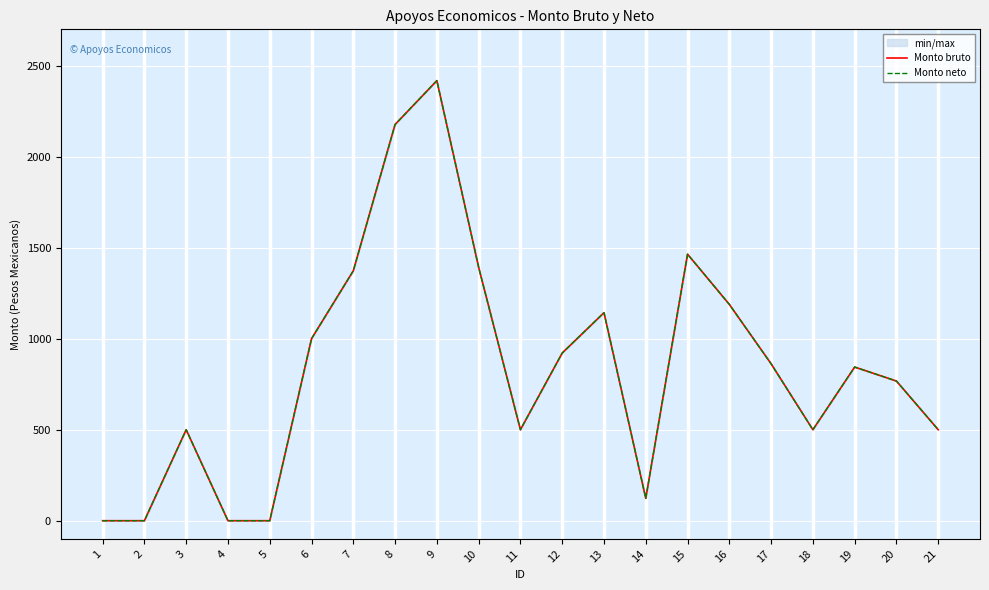

How many interior local peaks does the Monto neto series have?

5